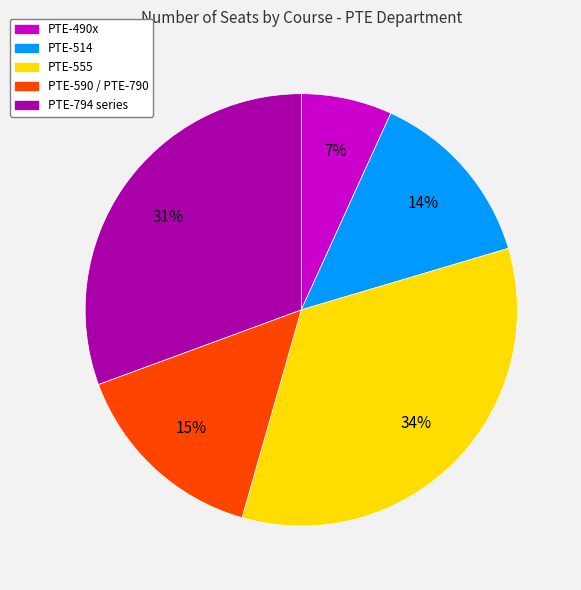

To the nearest percent, what is the difference between the largest and smallest slice percentages?

27%